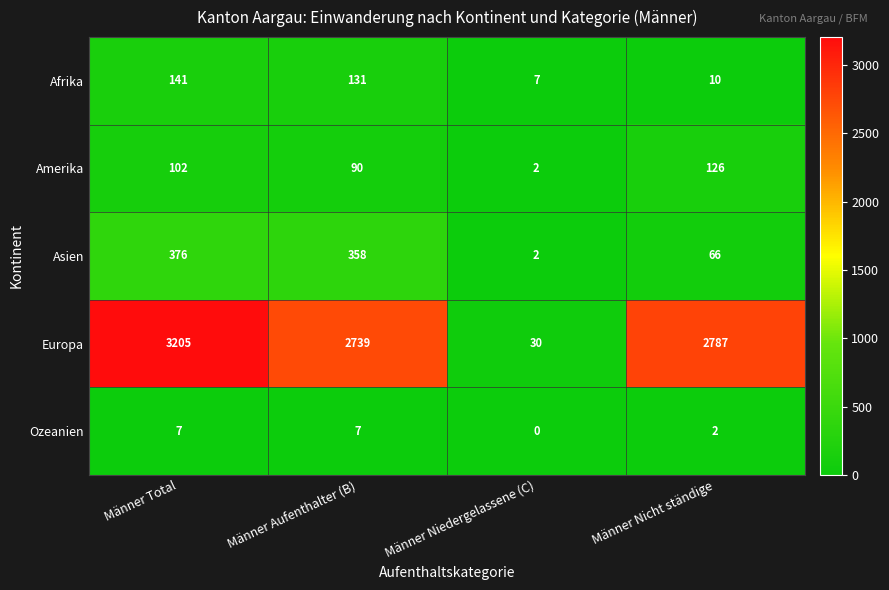

Is it true that Ozeanien equals 1 at Männer Nicht ständige?

False